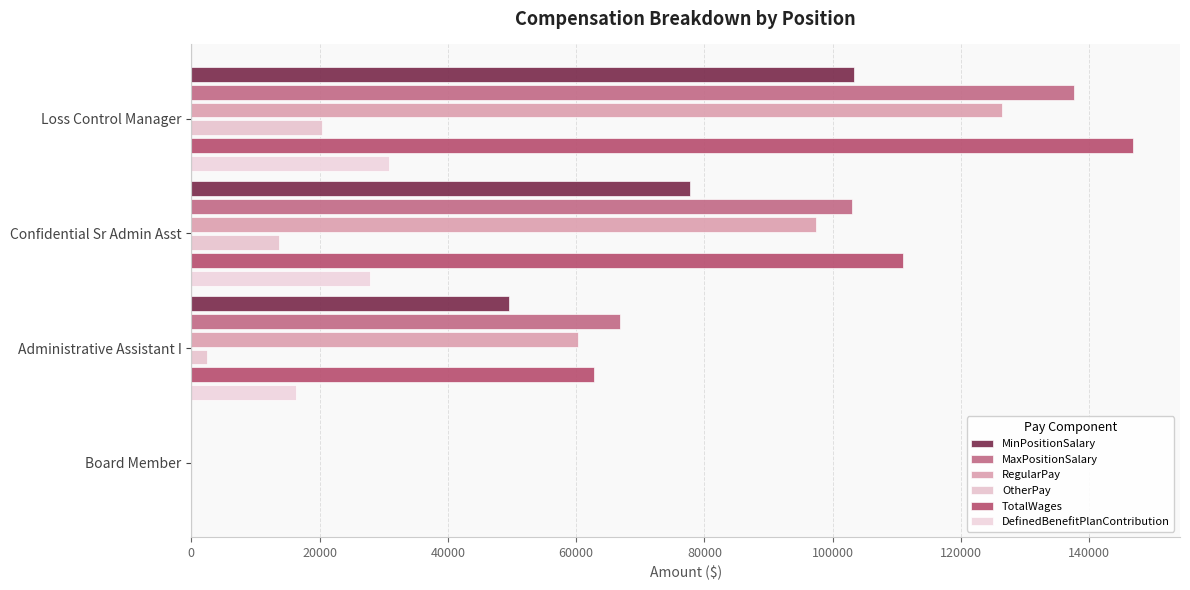

How many categories are shown in the chart?

4